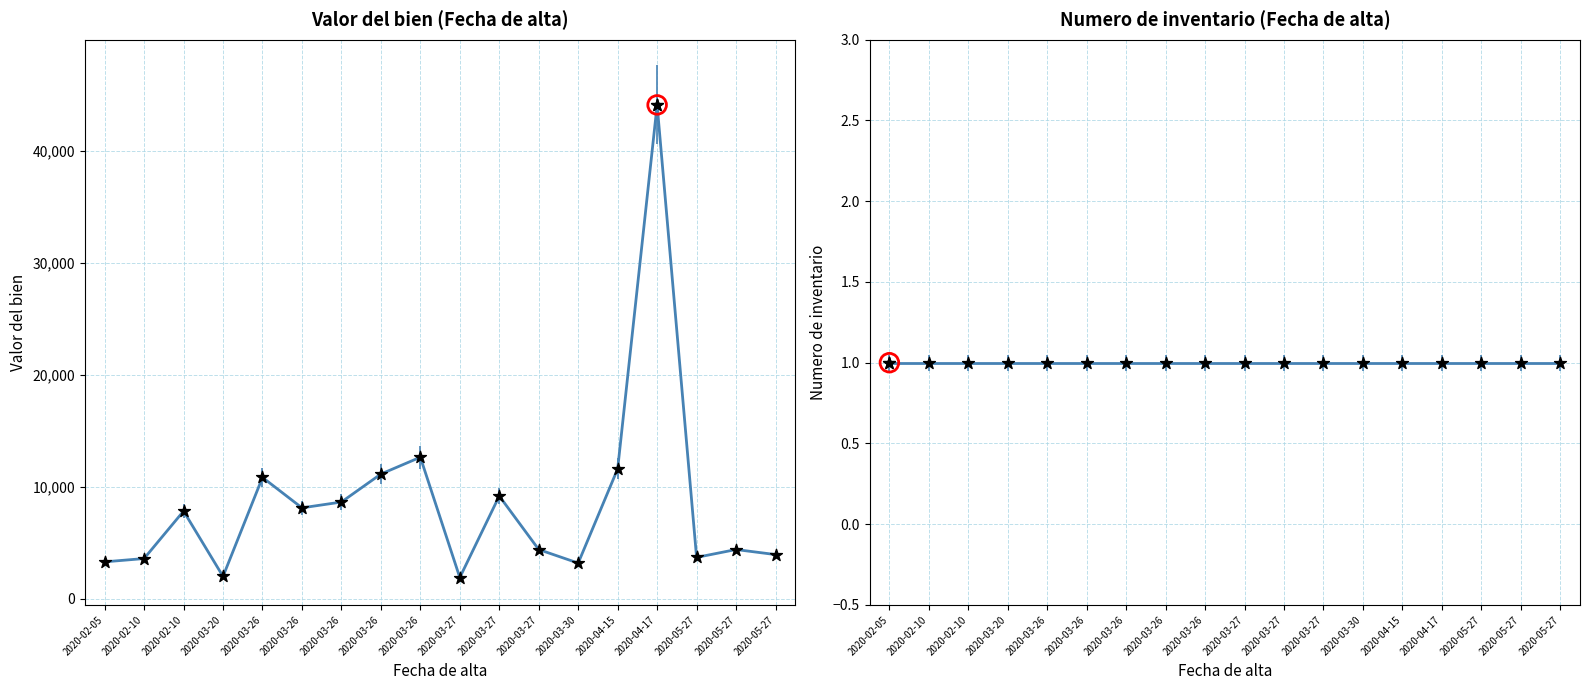

What are all the series names shown in the legend?

Valor del bien, Numero de inventario